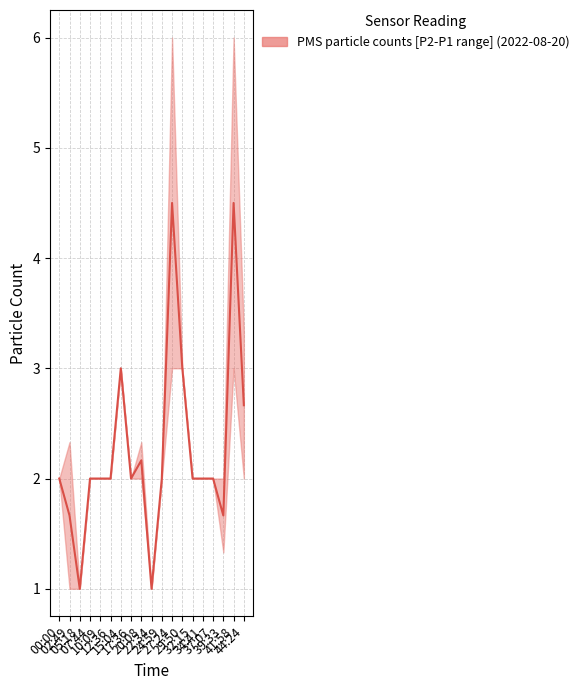

Reading right to left, extract all data points from this chart.

44:24=2.7	41:58=4.5	39:33=1.7	37:07=2.0	34:41=2.0	32:15=2.0	29:50=3.0	27:24=4.5	24:59=2.0	22:34=1.0	20:08=2.2	17:36=2.0	15:04=3.0	12:36=2.0	10:09=2.0	07:44=2.0	05:18=1.0	02:49=1.7	00:00=2.0